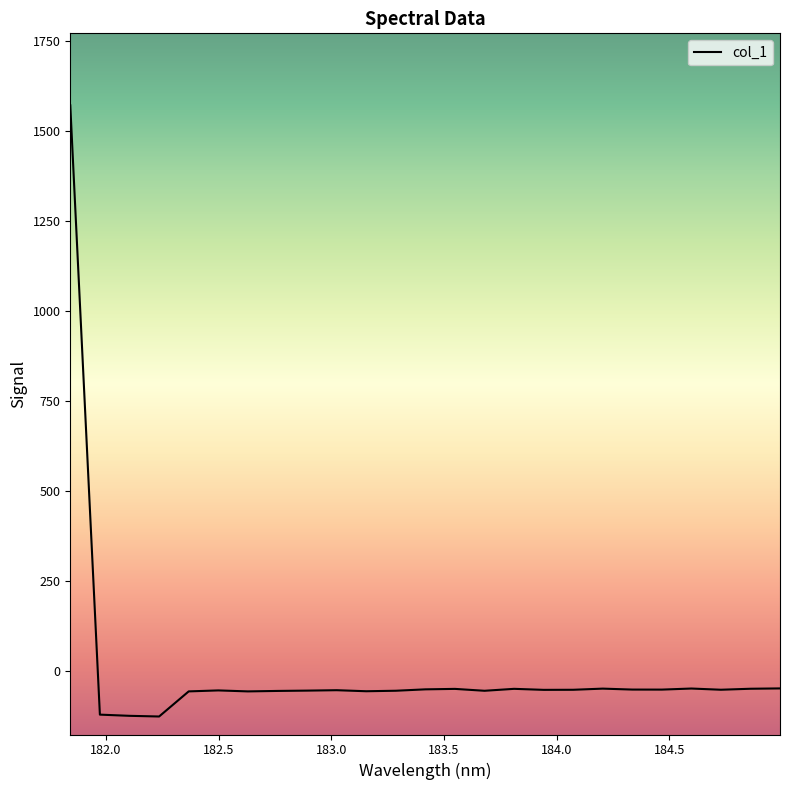

How many values are below -51?

15